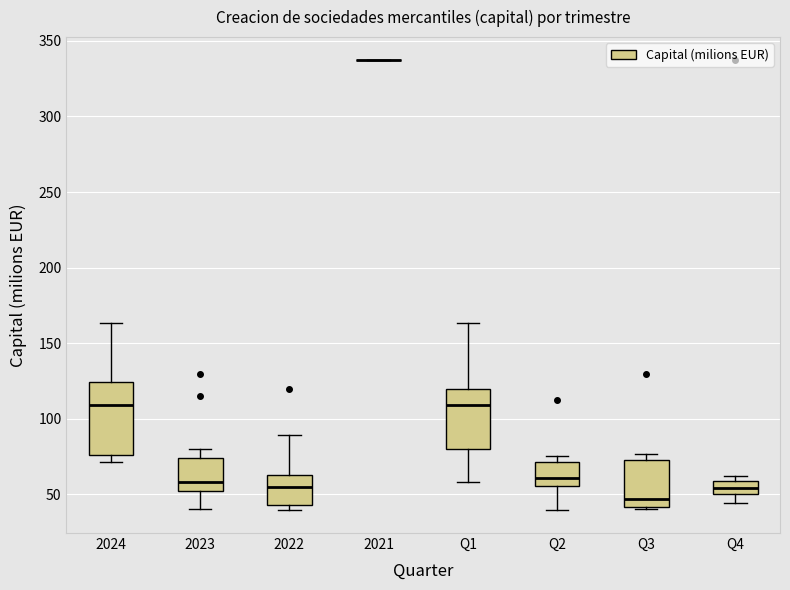

Comparing the boxes themselves (not the whiskers), which one is the tallest?

2024